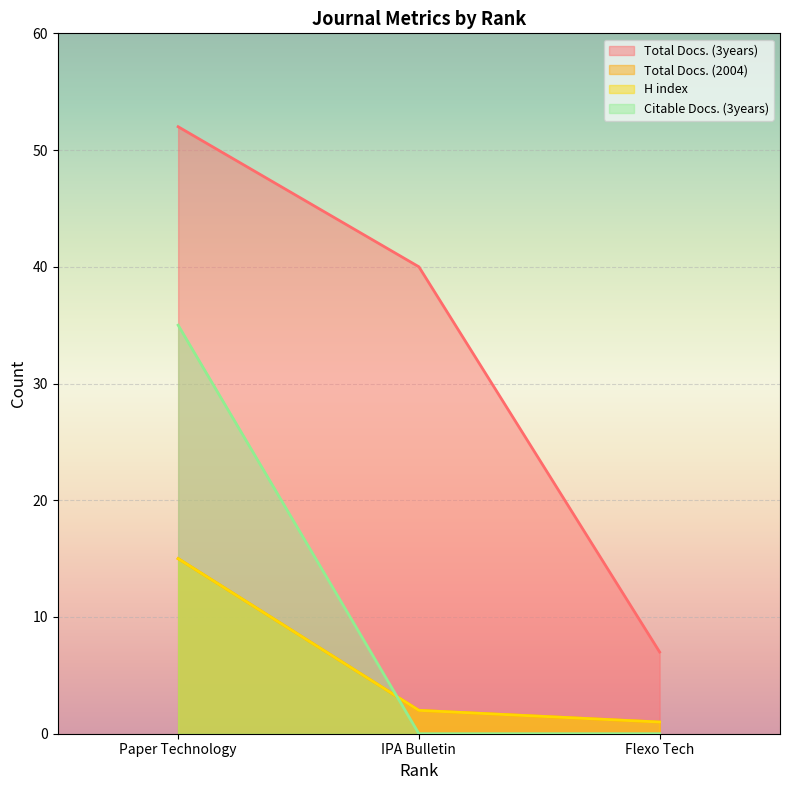

What is the total value across all series at IPA Bulletin?

44